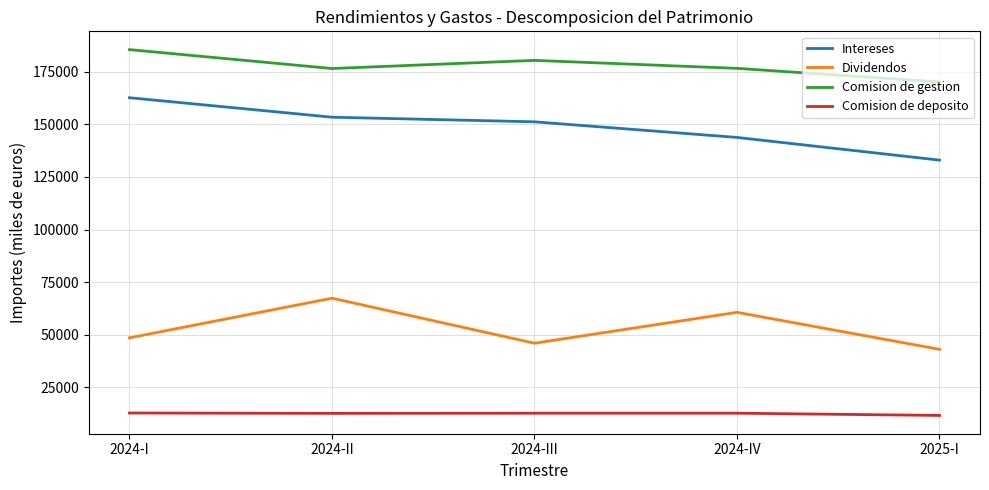

How many lines are shown in the chart?

4